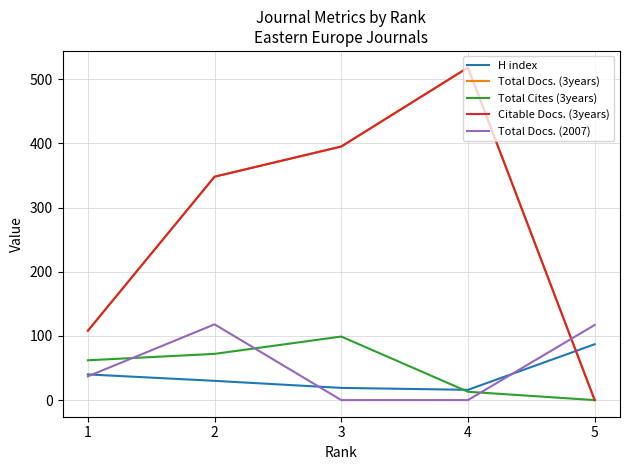

How many series are shown in this chart?

5